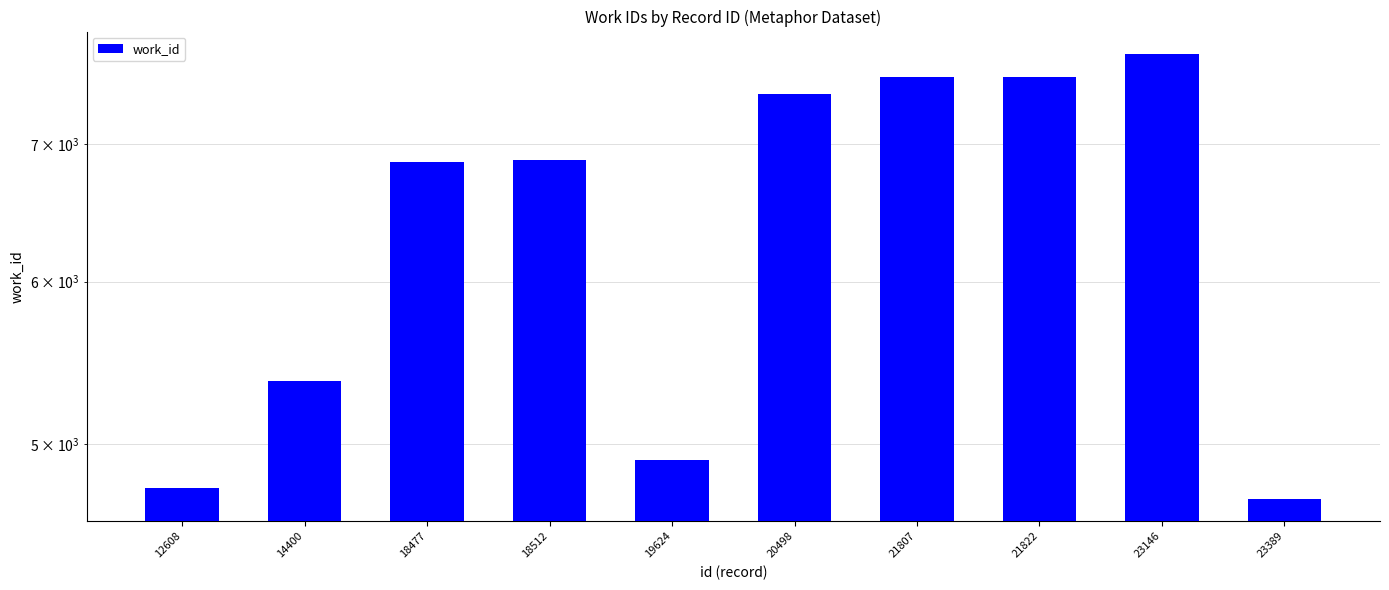

List the labels in order of value, smallest first.

23389, 12608, 19624, 14400, 18477, 18512, 20498, 21807, 21822, 23146